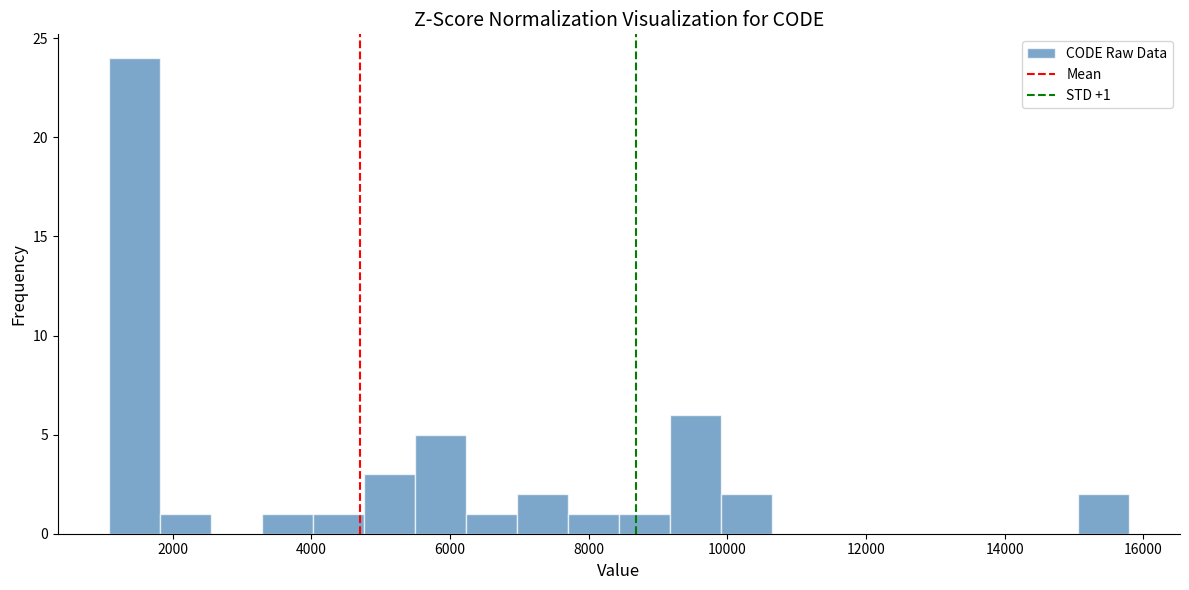

Read against the x-axis, roughly where is the centre of the tallest bar?

1400